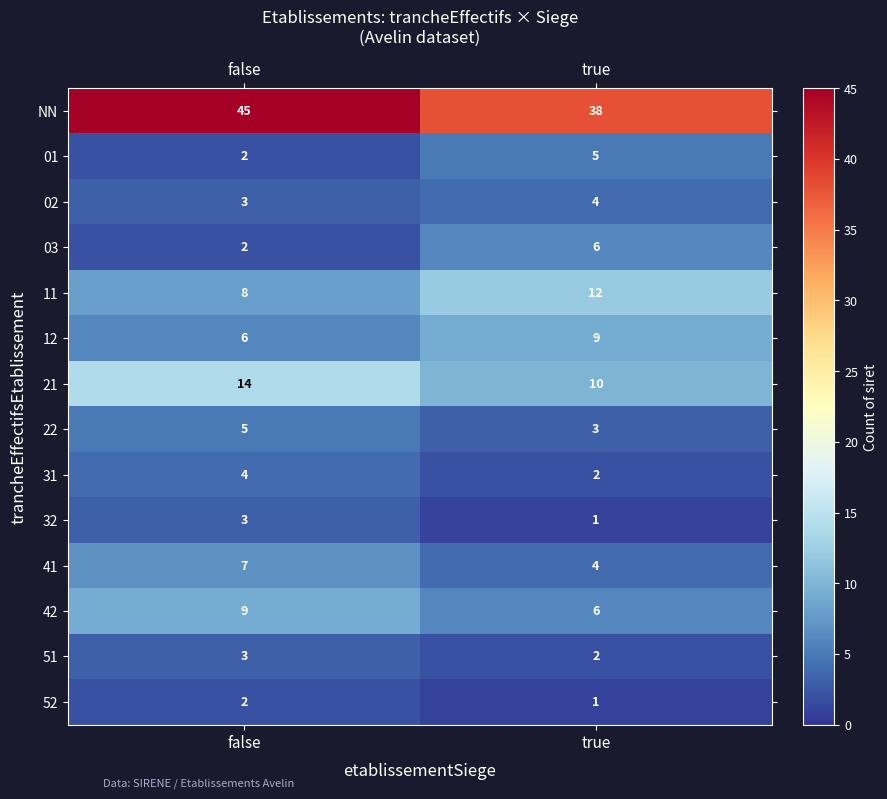

At which category is the sum across all series the highest?

false